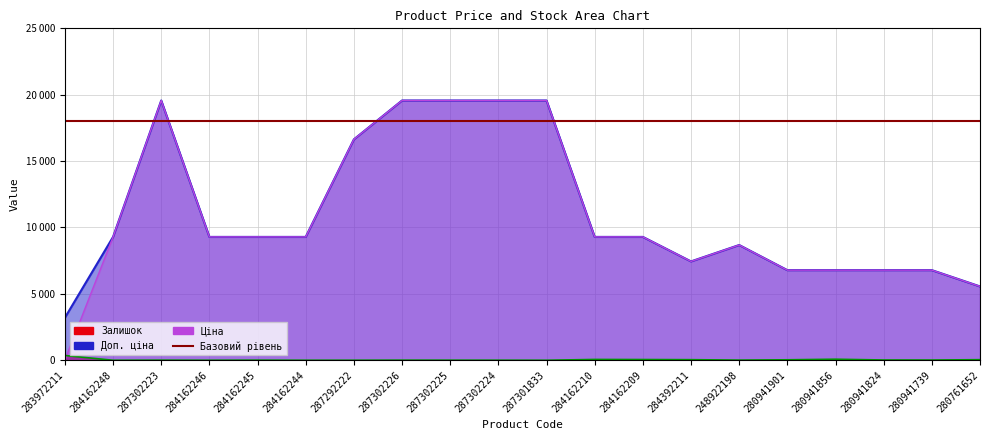

What is the value of the Залишок point at the 1st from the left?

360.0